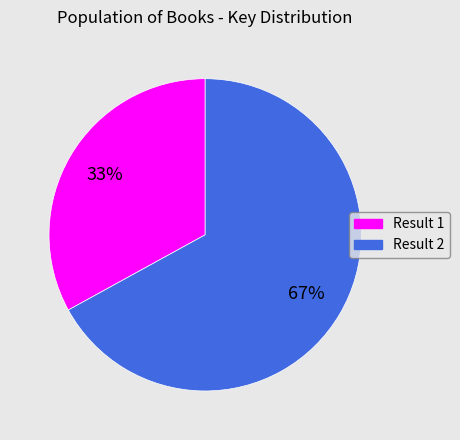

To the nearest percent, what is the difference between the largest and smallest slice percentages?

34%